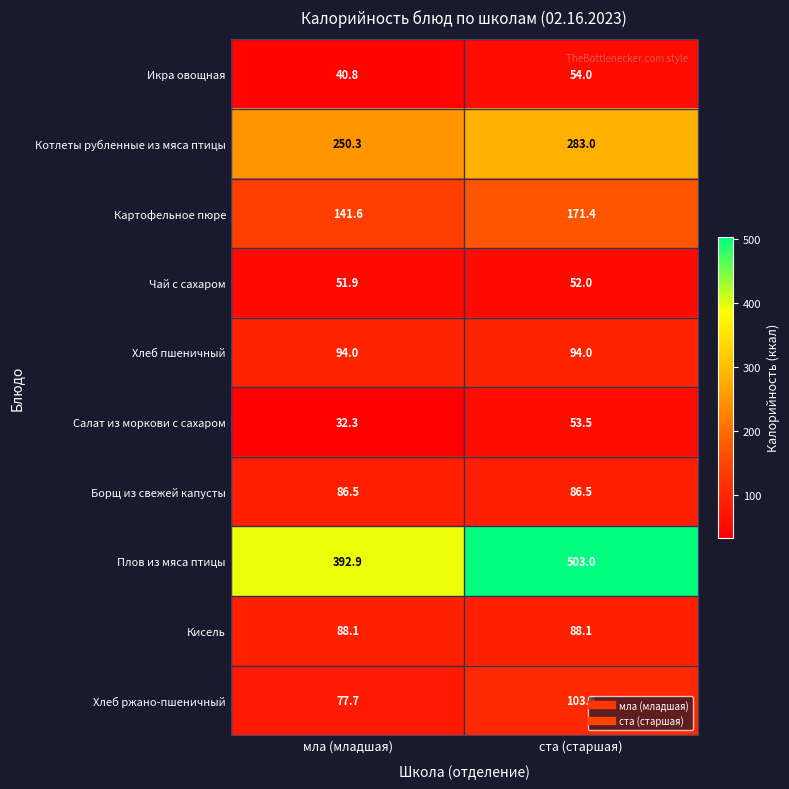

Between мла (младшая) and ста (старшая), which series saw the biggest shift?

Плов из мяса птицы